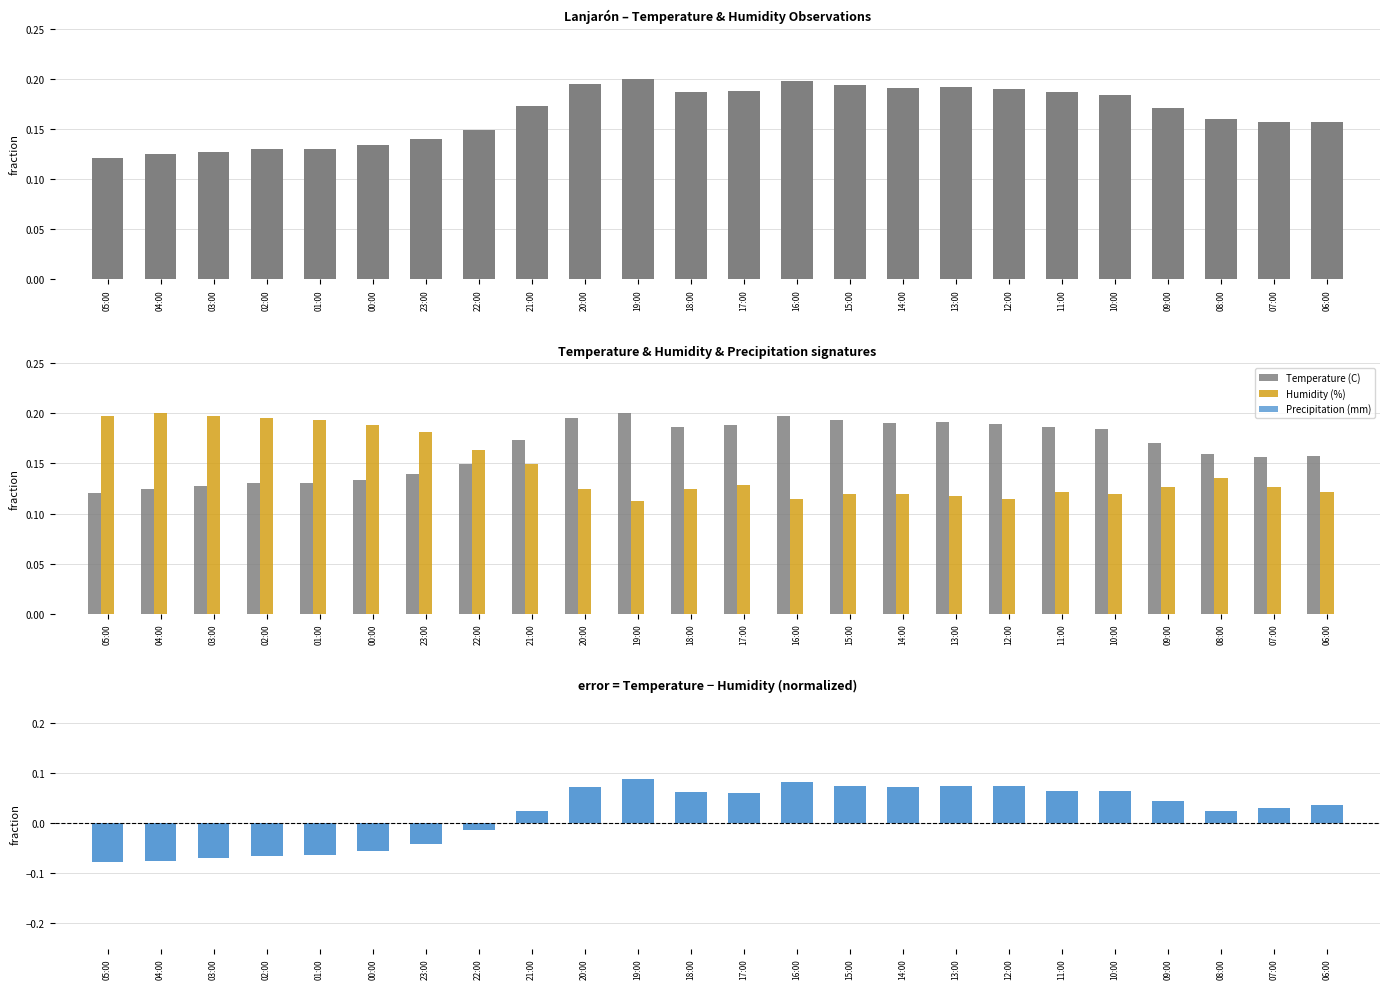

What is the approximate value of Temperature - Humidity (norm) at 13:00?

0.1